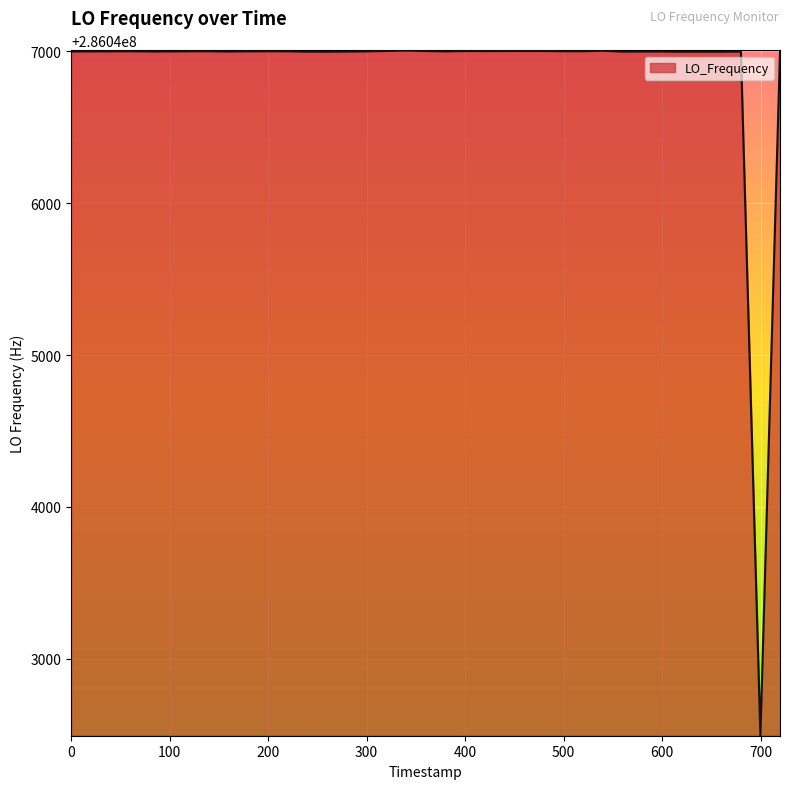

What is the minimum value shown in the chart?

286042493.9